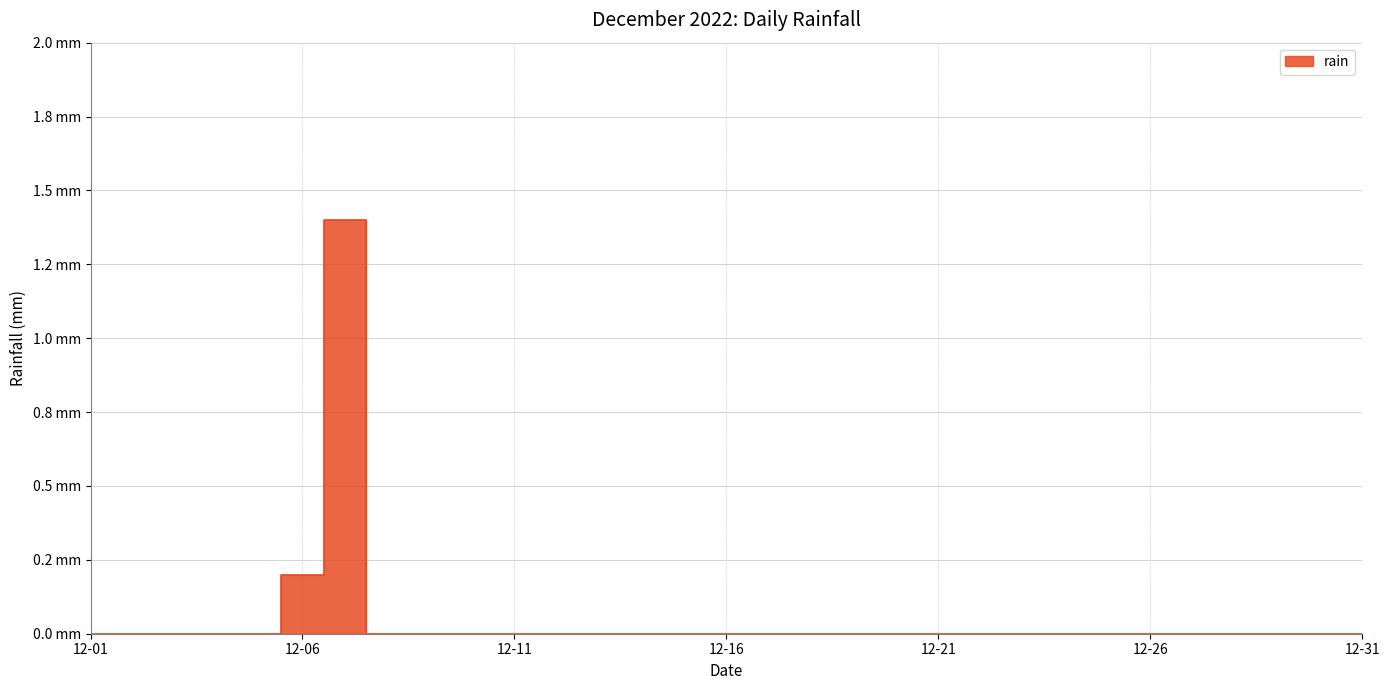

How many points are higher than both their immediate neighbors (excluding endpoints)?

1